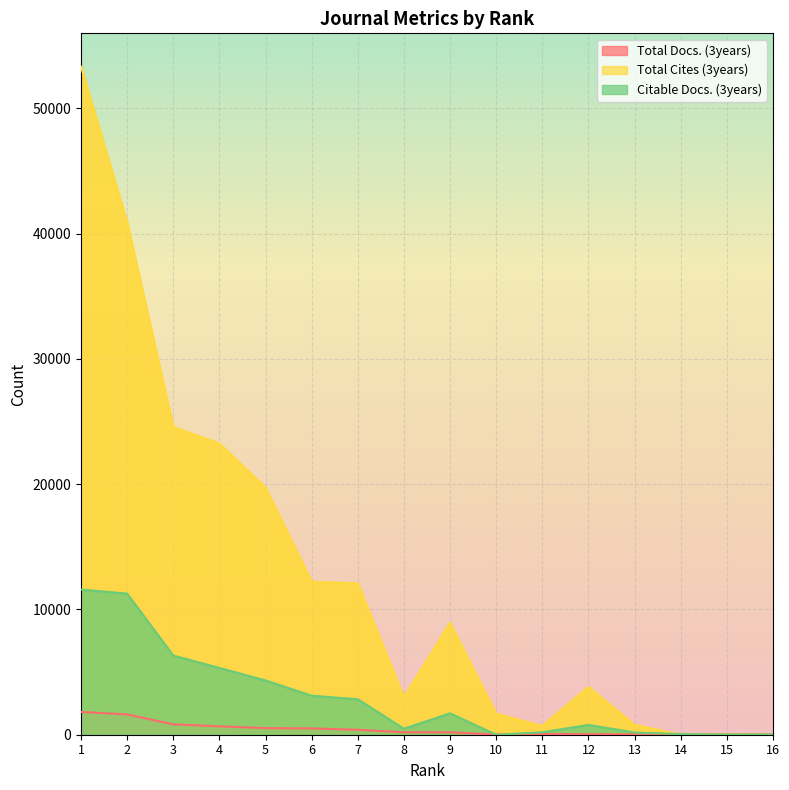

True or false: Citable Docs. (3years) and Total Cites (3years) intersect in this chart.

True